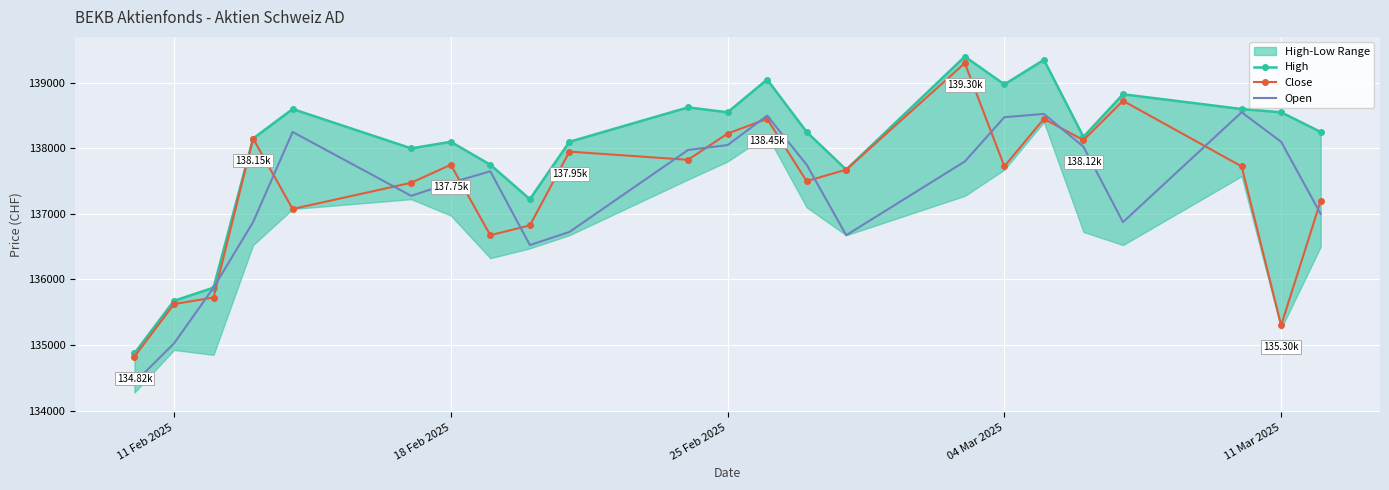

How many interior local peaks does the Close series have?

7